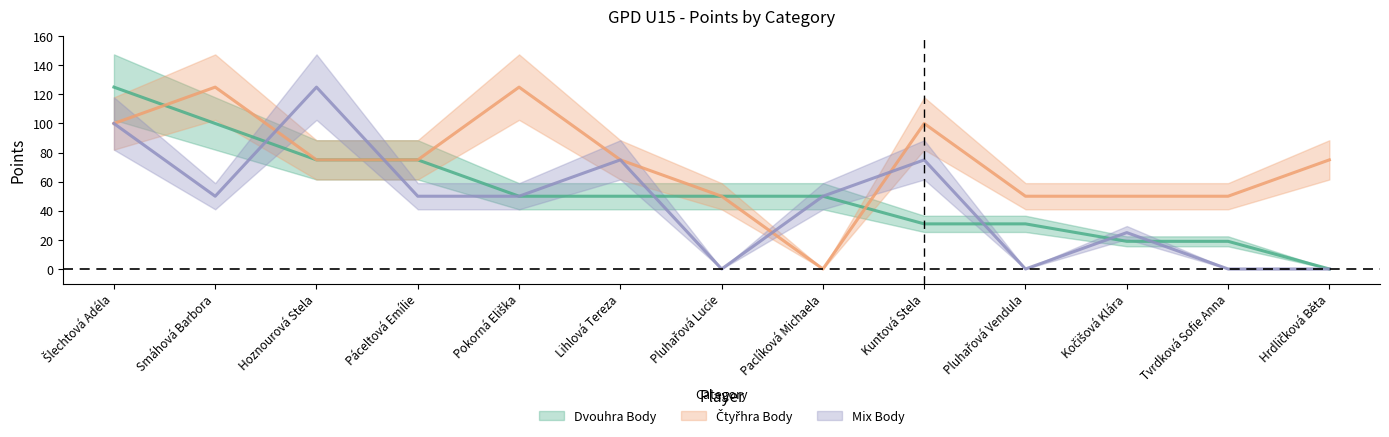

Where is the first local minimum for Čtyřhra Body?

Paclíková Michaela